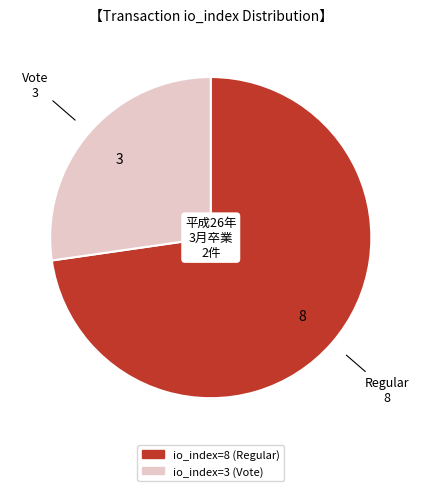

Is the sum of io_index=3 (Vote) and io_index=8 (Regular) greater than half?

Yes